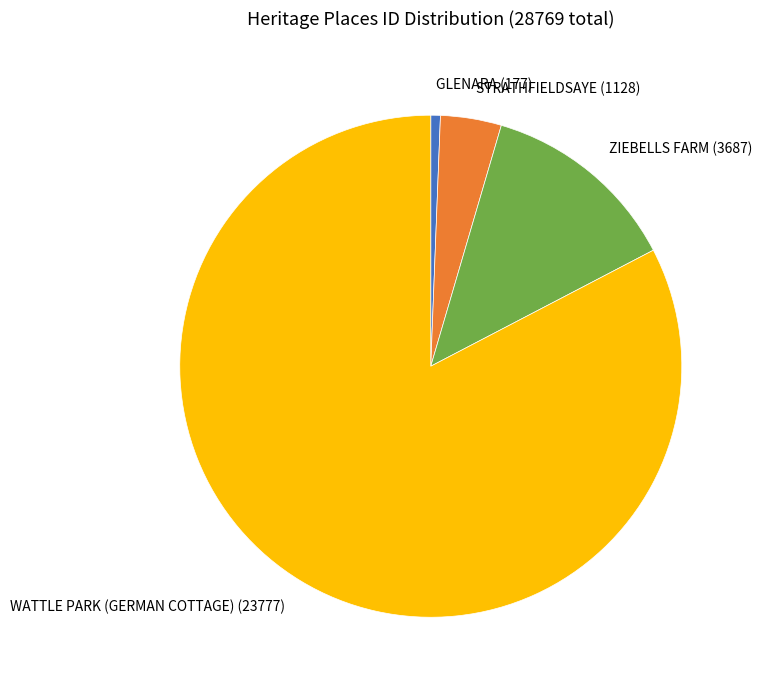

Is it true that STRATHFIELDSAYE (1128) is 4% of the pie?

True